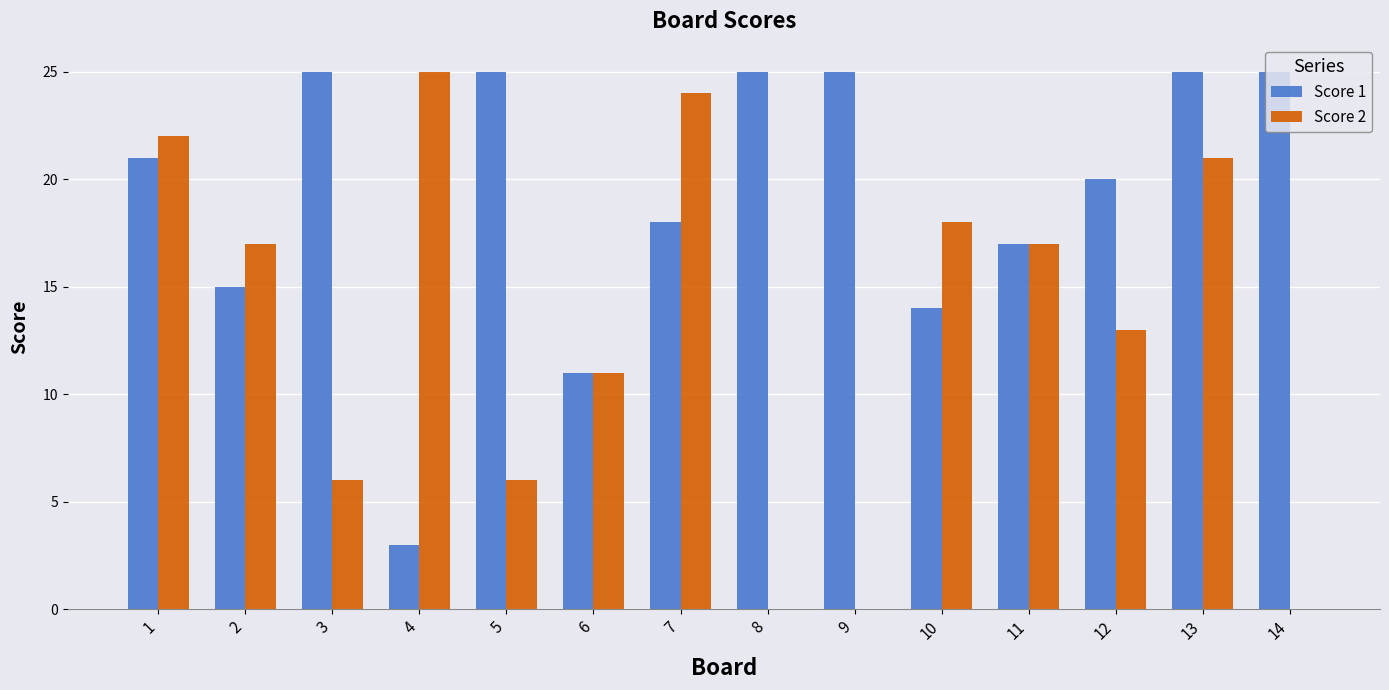

Reading right to left, transcribe all the data shown in this chart.

Score 1: 25	25	20	17	14	25	25	18	11	25	3	25	15	21
Score 2: 0	21	13	17	18	0	0	24	11	6	25	6	17	22